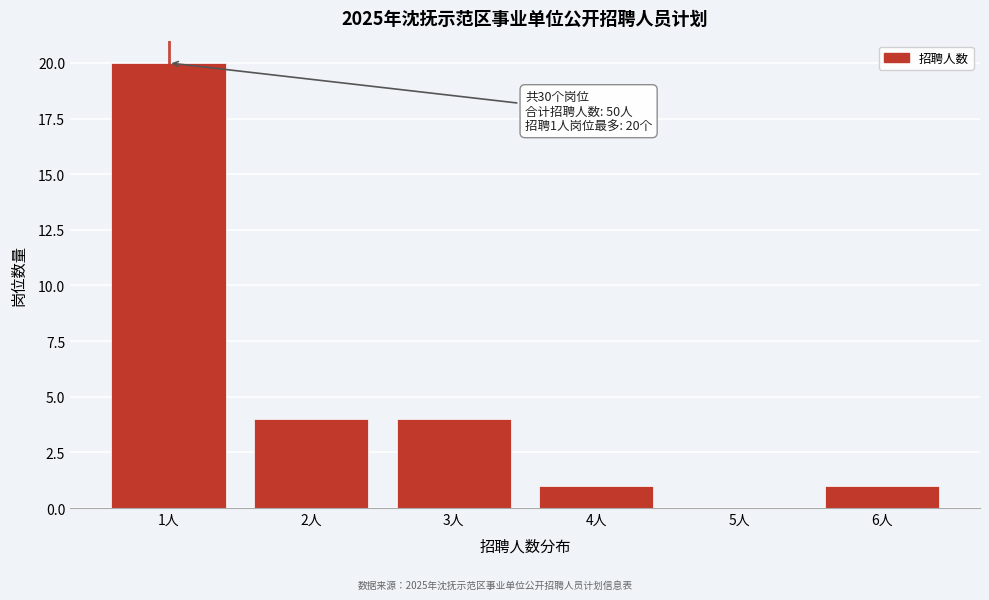

Over which range of the x-axis is the bar tallest?

0.5 to 1.5